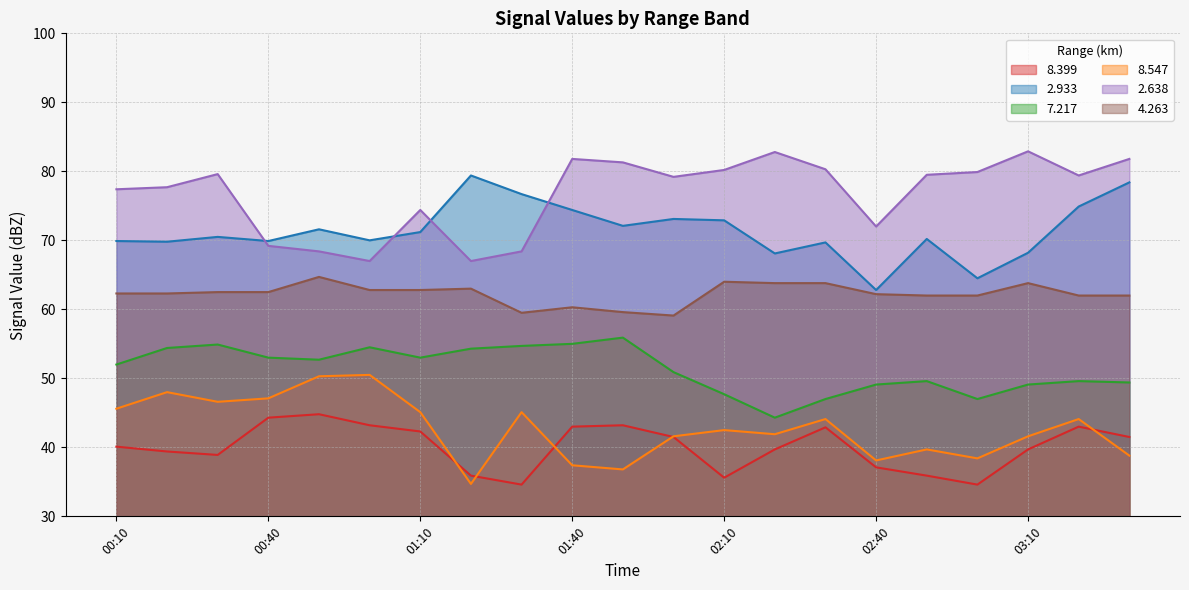

True or false:   2.638 has more than 0 points higher than both neighbors.

True